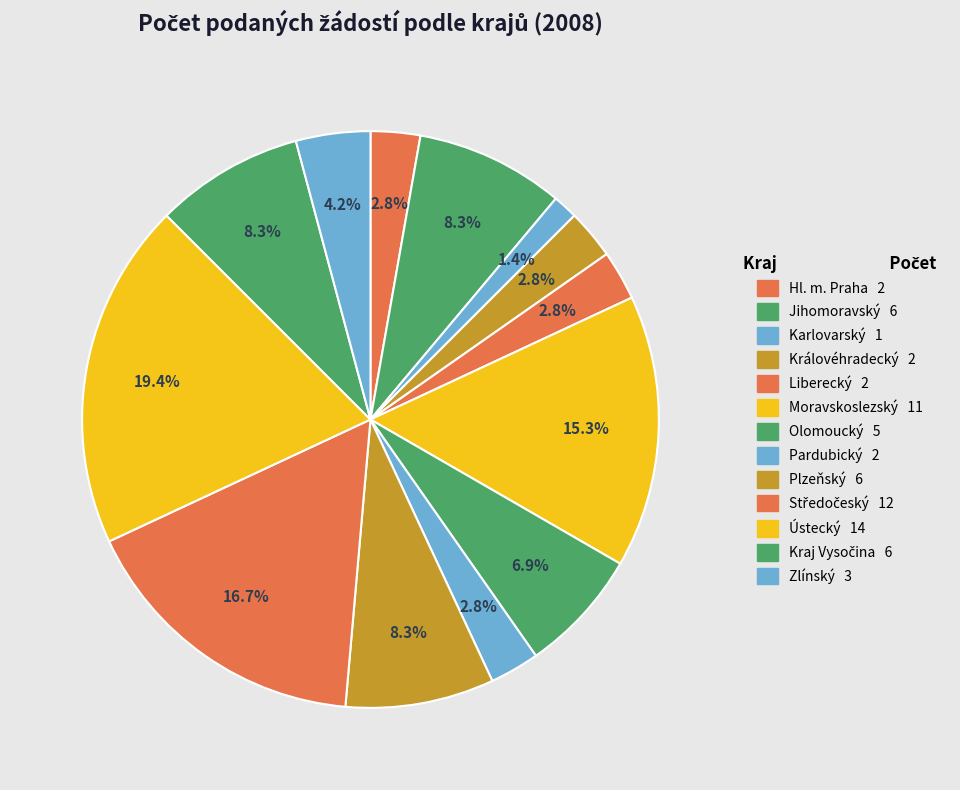

How many segments does this pie chart have?

13